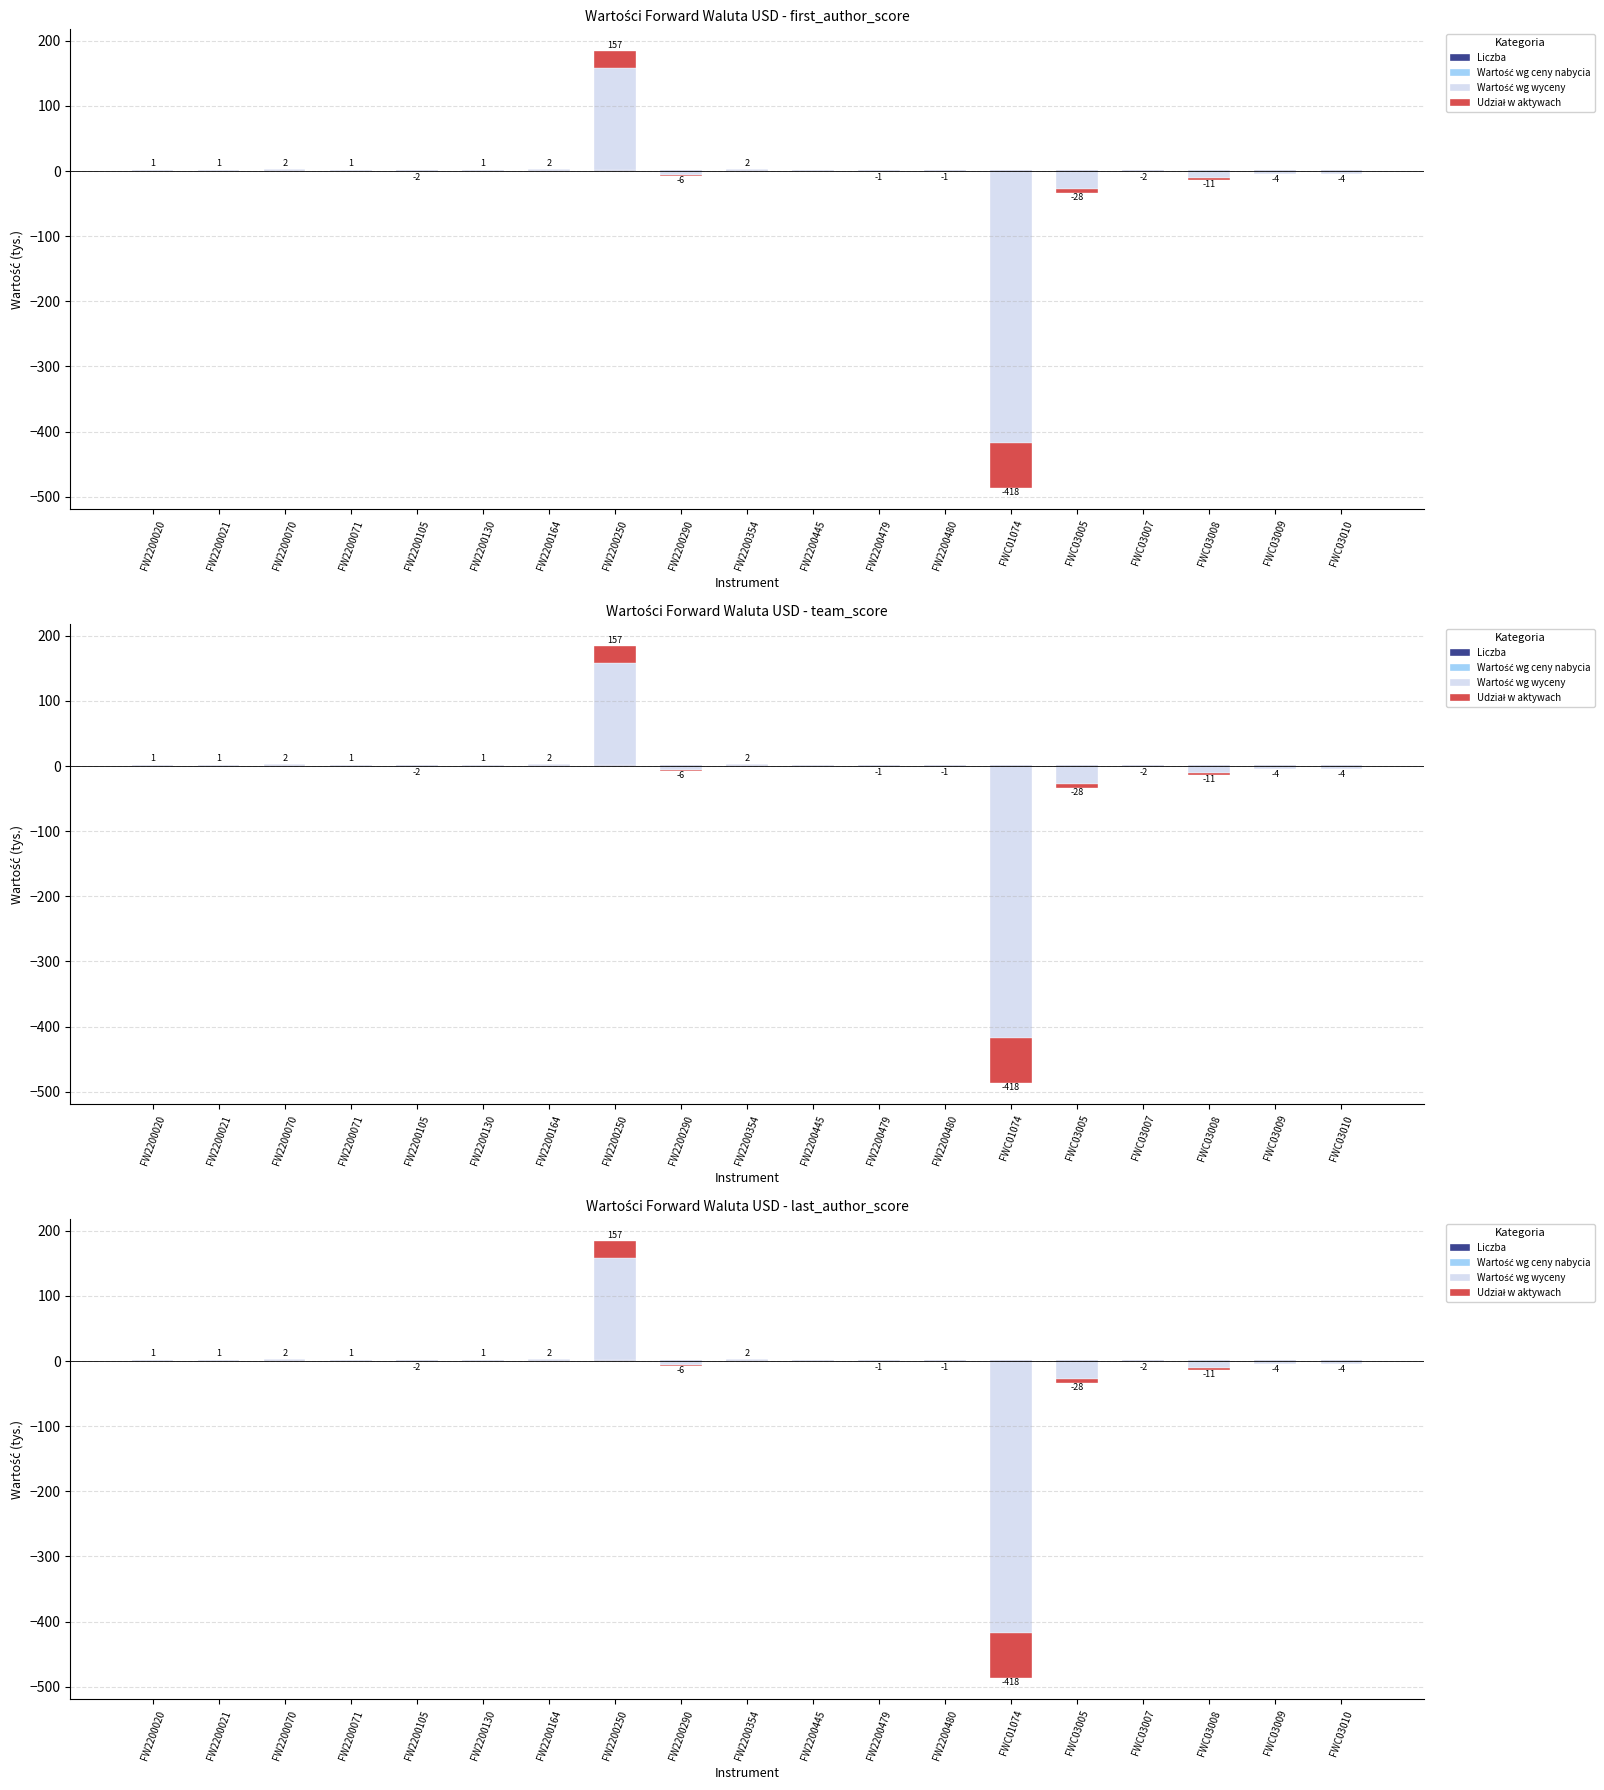

Between FW2200021 and FW2200445, which series saw the biggest shift?

Wartość wg wyceny